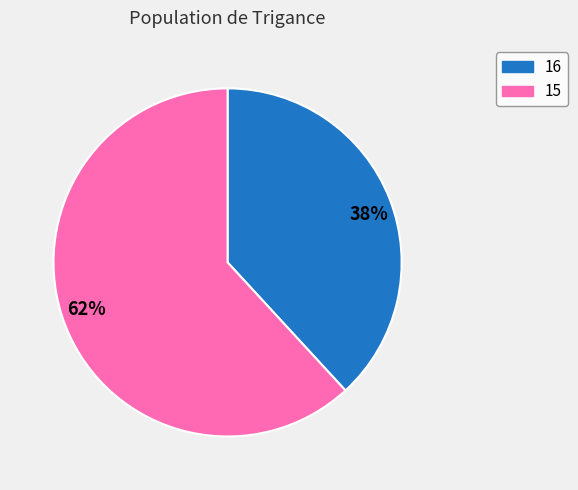

Which has a higher value, 38% or 62%?

62%